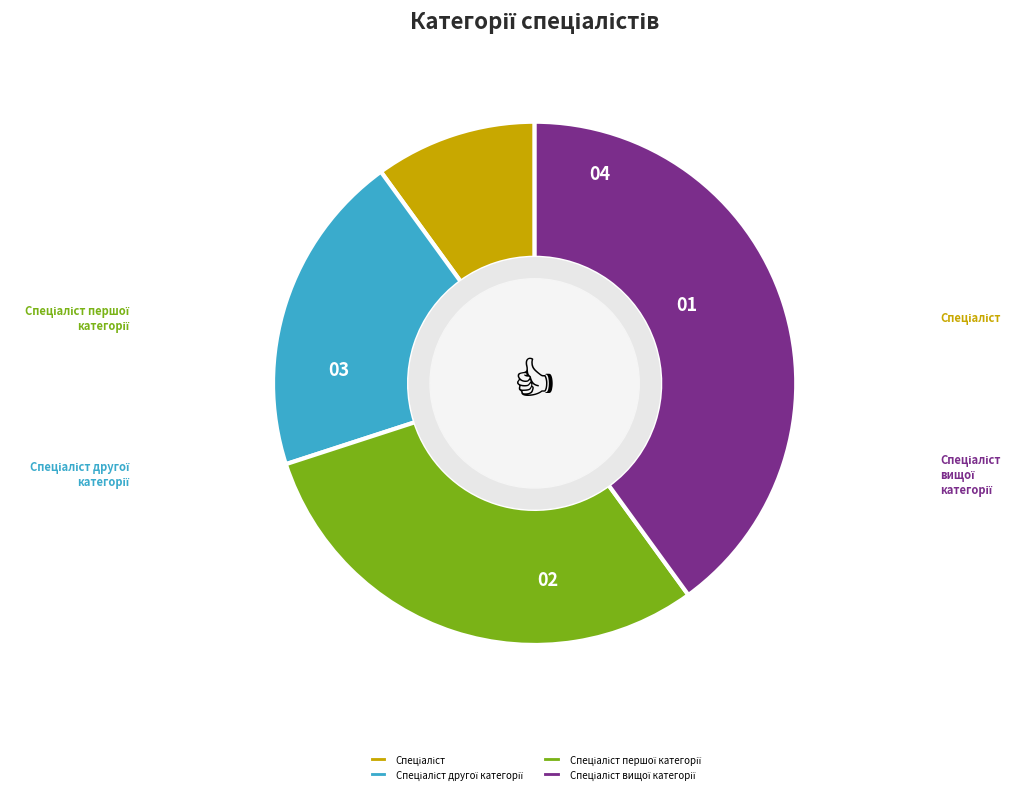

To the nearest percent, what is the average slice percentage?

25%